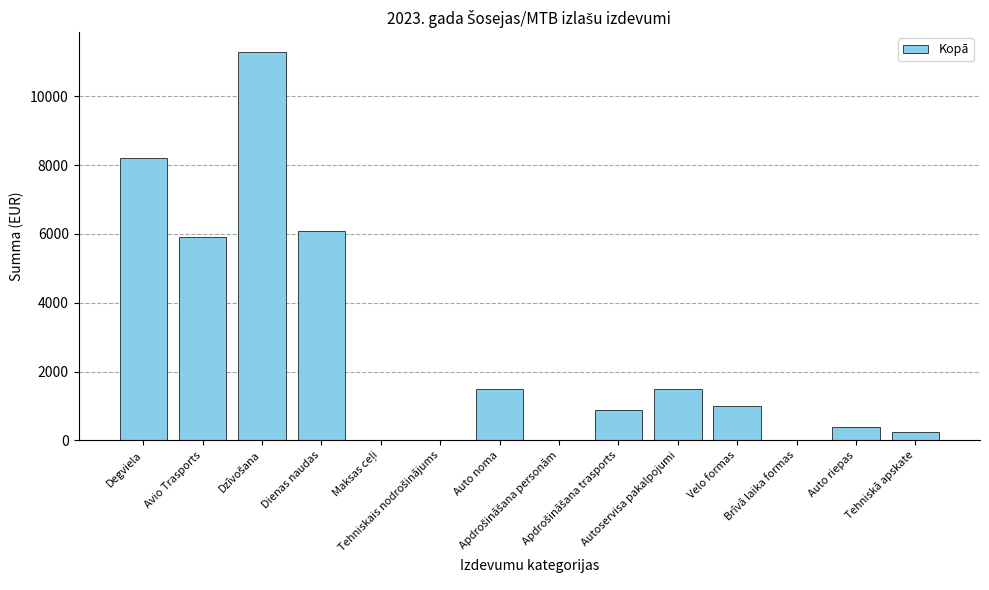

What is the maximum value shown in the chart?

11300